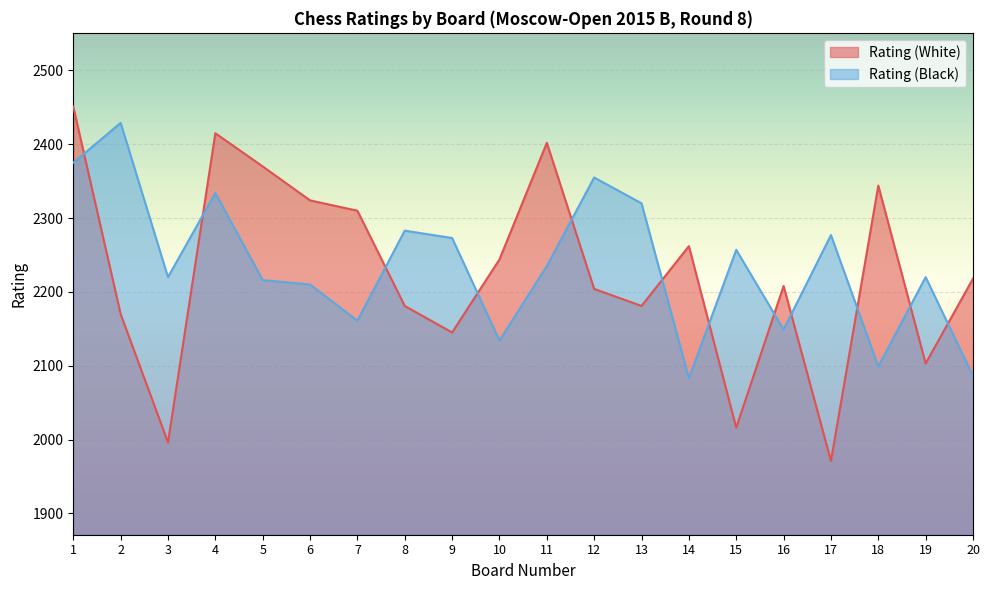

Which series has the widest spread of values?

Rating (White)